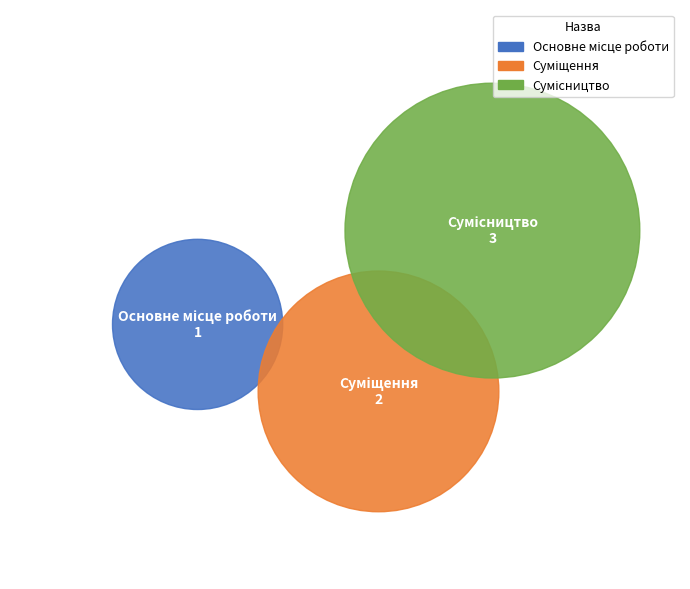

To the nearest percent, what is the combined percentage of Сумісництво and Основне місце роботи?

67%